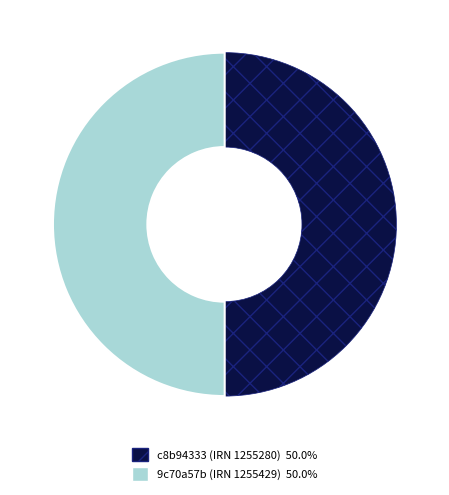

How many slices are in this pie chart?

2